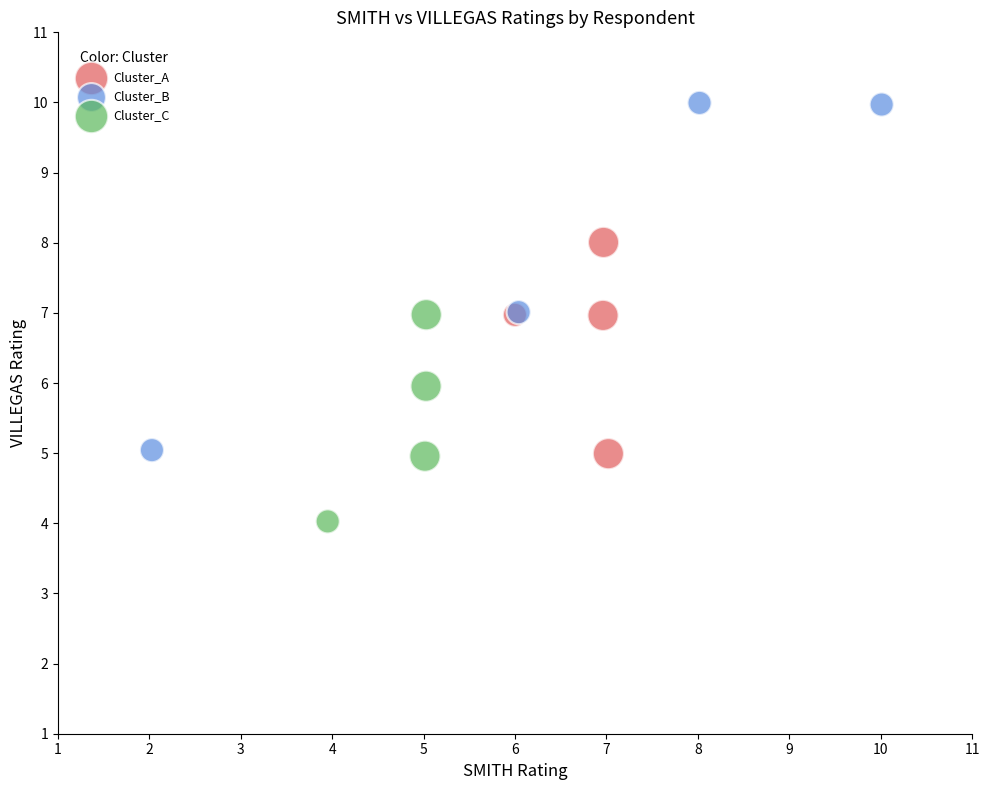

Which series reaches the minimum Y coordinate?

Cluster_C